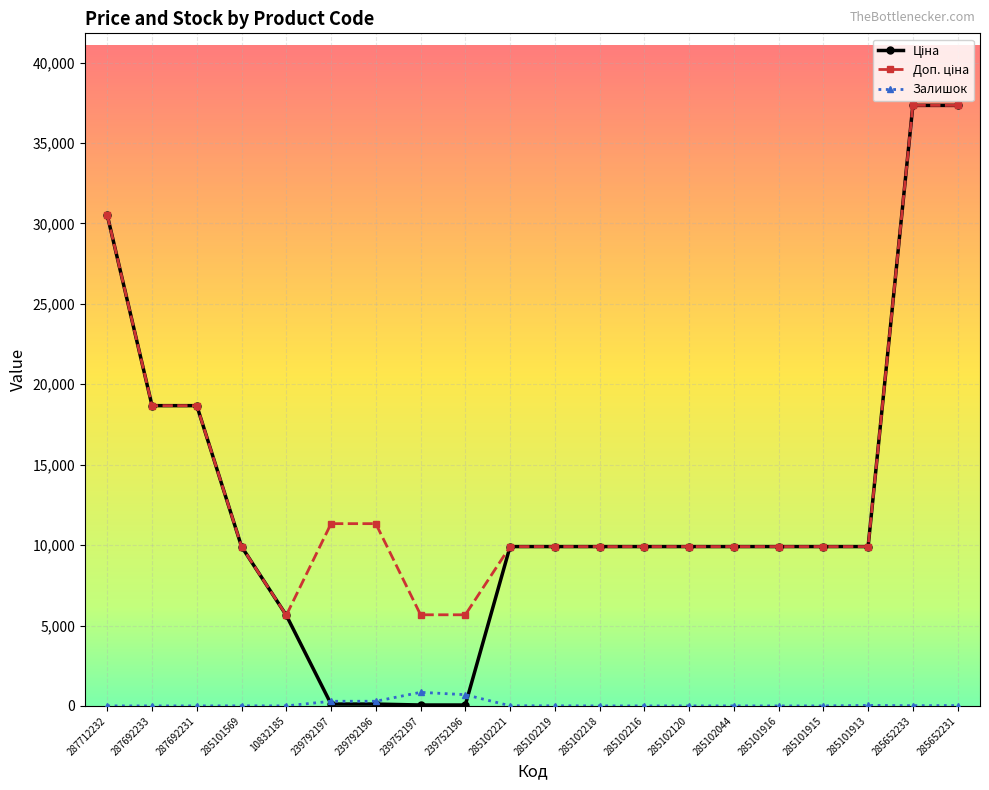

What is the greatest value displayed?

37343.0